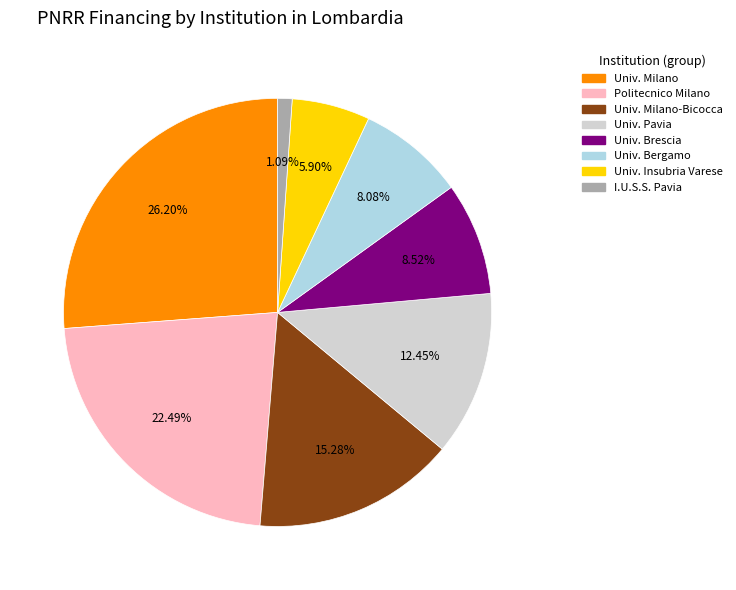

Is there a majority slice in this chart?

No